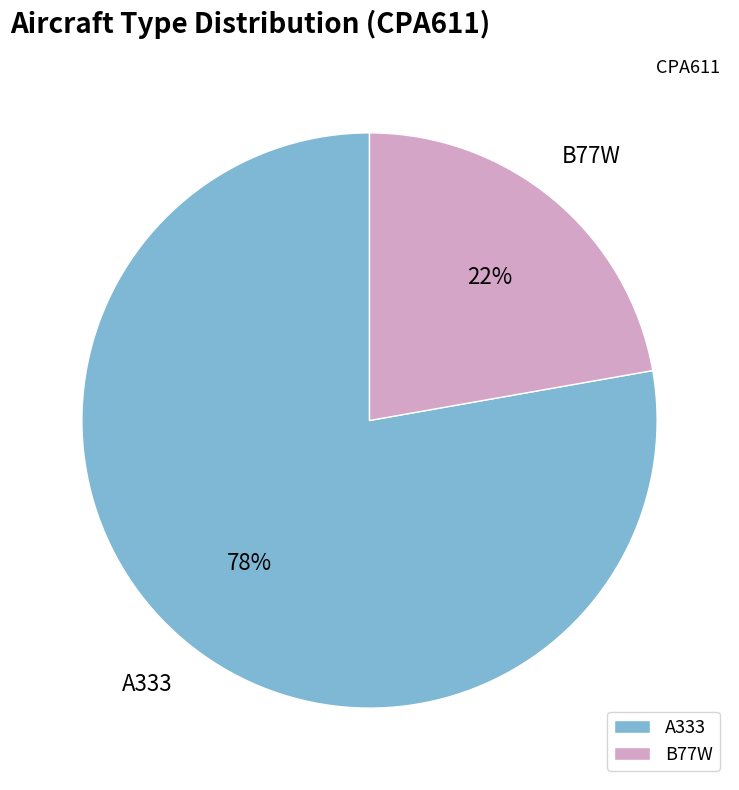

Is it true that B77W is 8% of the pie?

False